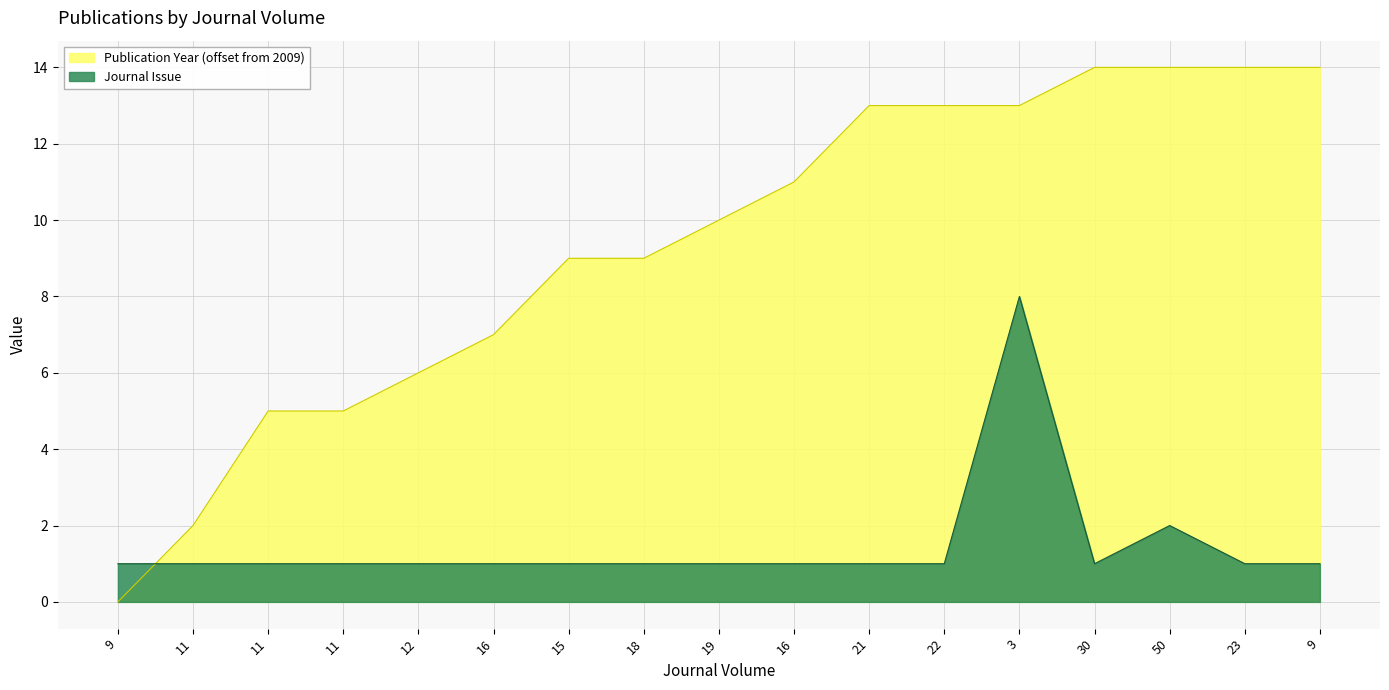

List the series in order of their peak value, lowest first.

Journal Issue, Publication Year (offset from 2009)